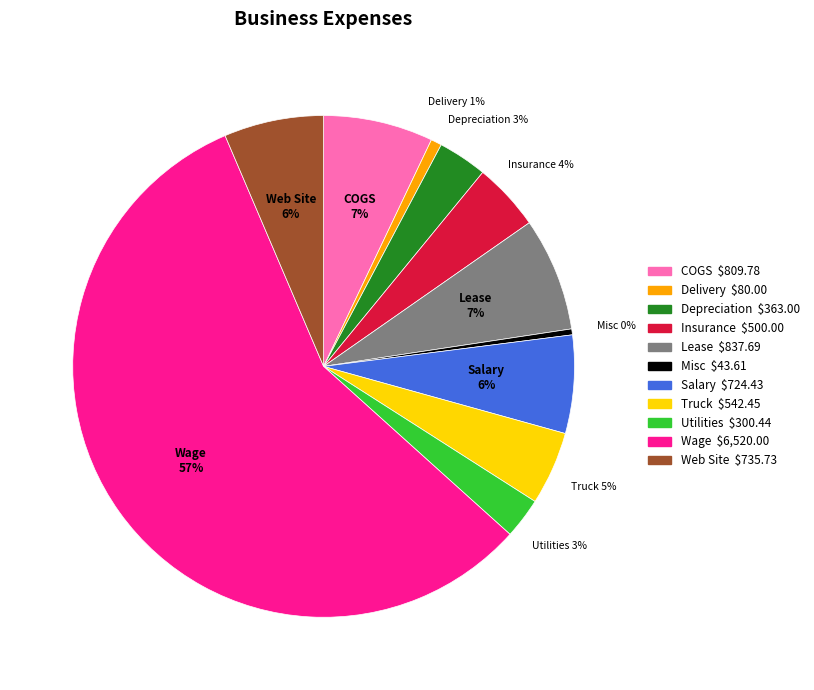

Is it true that COGS is 7% of the pie?

True